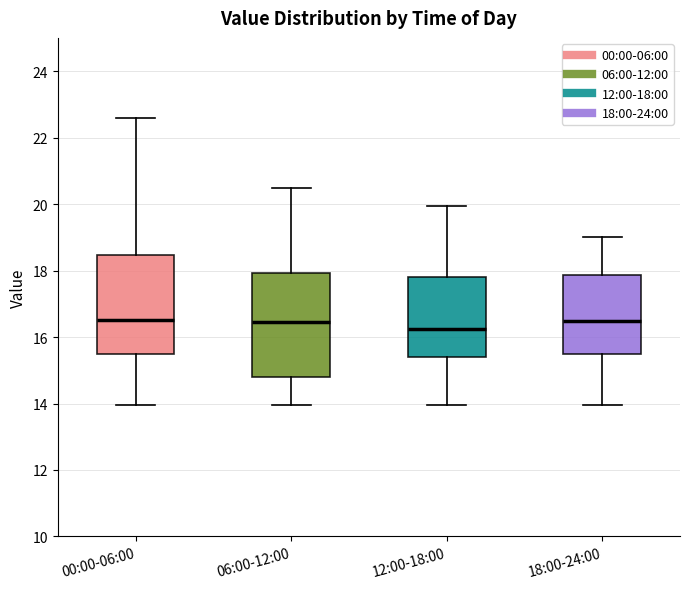

Reading left to right, read every box against the y-axis: the position of its median line, the range the box covers, and the ends of its whiskers. The values are not printed on the chart, so give them approximately, as read against the axis.

00:00-06:00: median 16.6, box 15.4 to 18.4, whiskers 14.0 to 22.6
06:00-12:00: median 16.4, box 14.8 to 18.0, whiskers 14.0 to 20.4
12:00-18:00: median 16.2, box 15.4 to 17.8, whiskers 14.0 to 20.0
18:00-24:00: median 16.4, box 15.4 to 17.8, whiskers 14.0 to 19.0